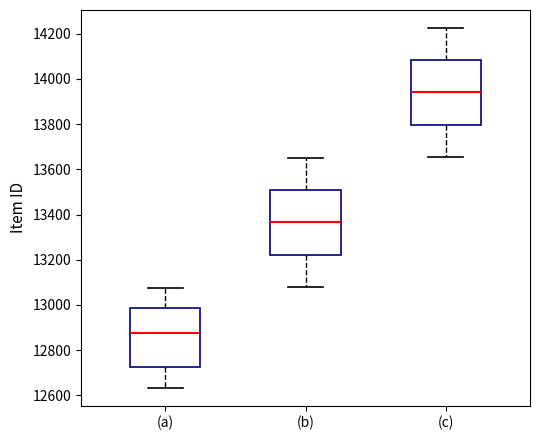

Which box has the lowest median line?

(a)